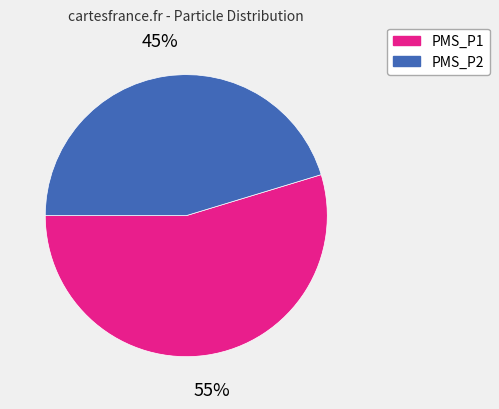

To the nearest percent, what is the difference between the PMS_P1 and PMS_P2 slice percentages?

10%